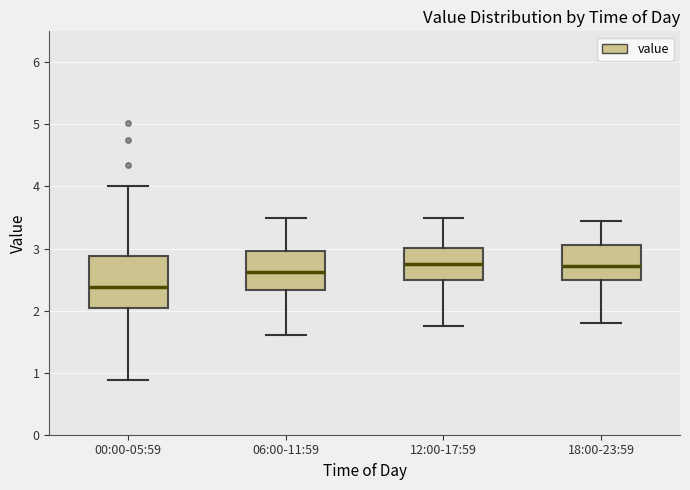

Reading left to right, read every box against the y-axis: the position of its median line, the range the box covers, and the ends of its whiskers. The values are not printed on the chart, so give them approximately, as read against the axis.

00:00-05:59: median 2.4, box 2.0 to 2.9, whiskers 0.9 to 4.0
06:00-11:59: median 2.6, box 2.3 to 3.0, whiskers 1.6 to 3.5
12:00-17:59: median 2.8, box 2.5 to 3.0, whiskers 1.8 to 3.5
18:00-23:59: median 2.7, box 2.5 to 3.1, whiskers 1.8 to 3.5